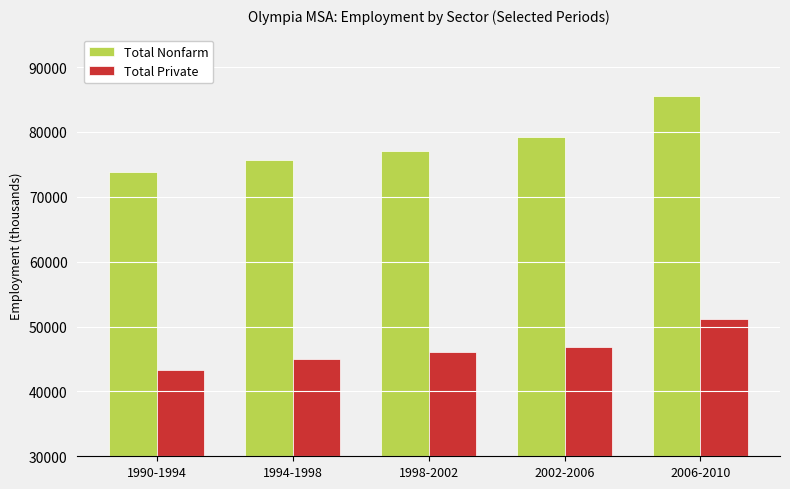

Rank the series at 1990-1994 from lowest to highest value.

Total Private, Total Nonfarm